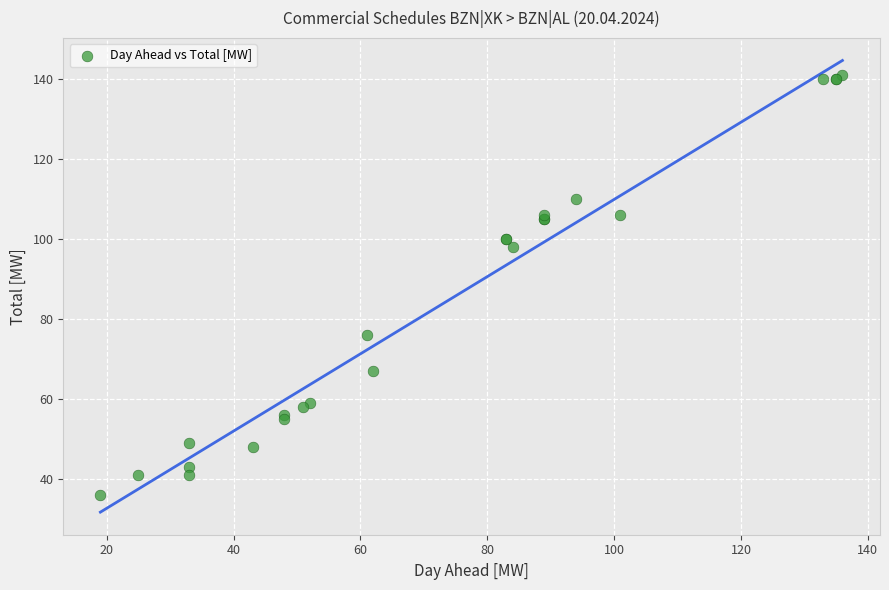

What Y value in the scatter plot is closest to 88?

98